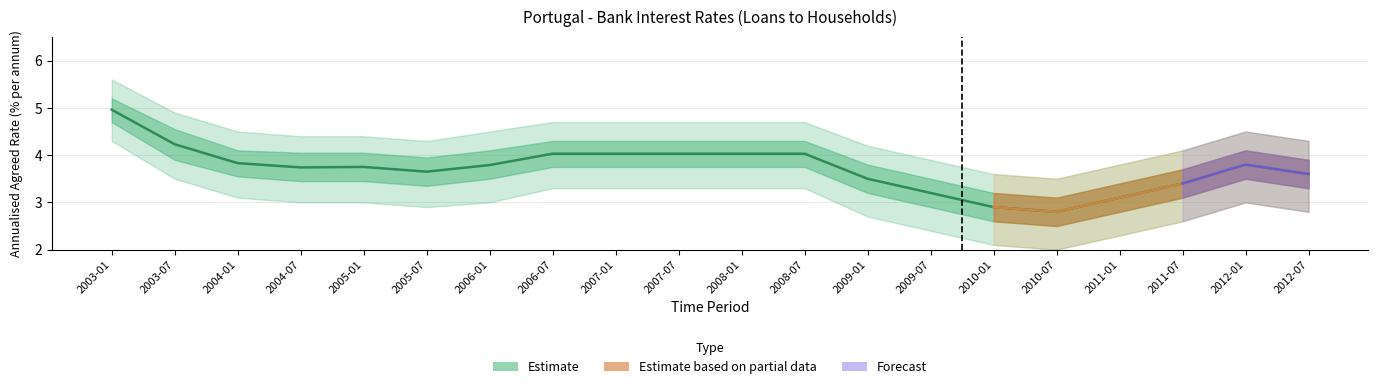

At 2006-01, list the series in order from smallest to largest.

lower_wide, lower_narrow, OBS_VALUE, upper_narrow, upper_wide